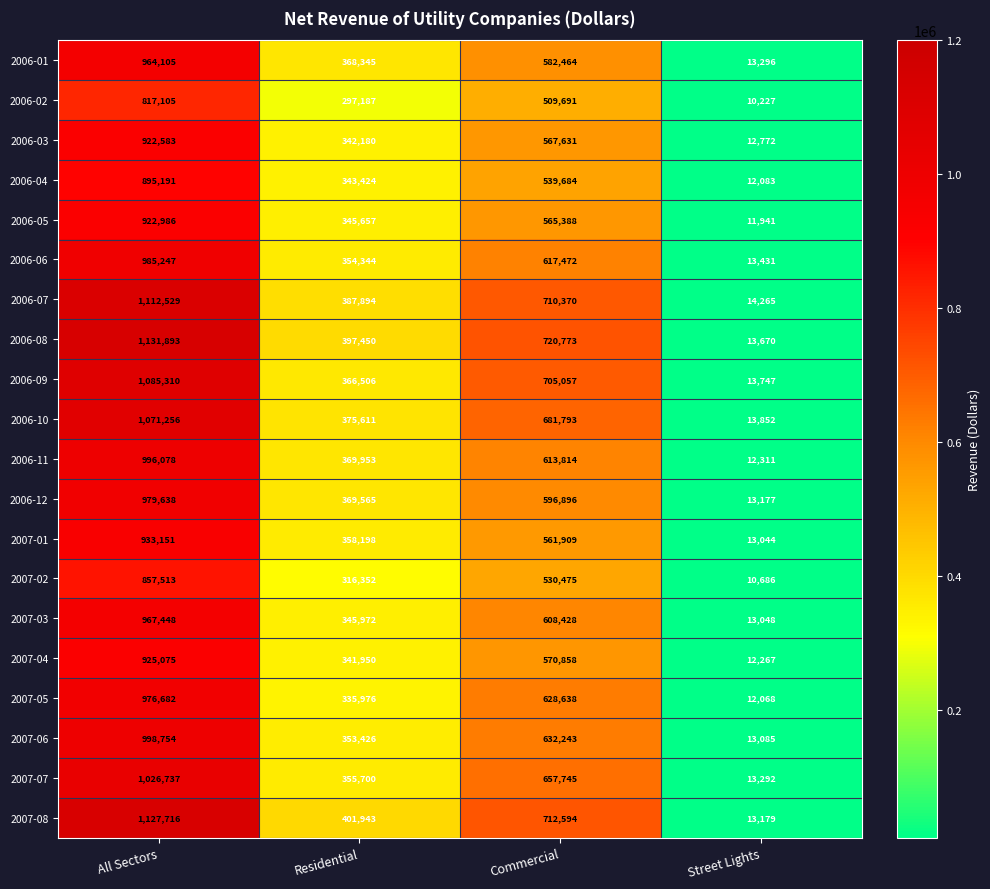

How many values in the 2006-03 series are below 567631?

2